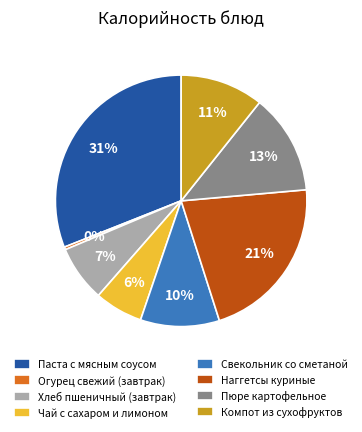

Rank the categories by value from highest to lowest.

Паста с мясным соусом, Наггетсы куриные, Пюре картофельное, Компот из сухофруктов, Свекольник со сметаной, Хлеб пшеничный (завтрак), Чай с сахаром и лимоном, Огурец свежий (завтрак)